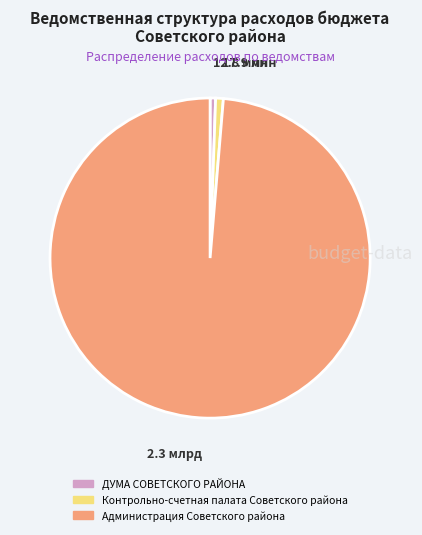

Count the number of slices in the pie.

3